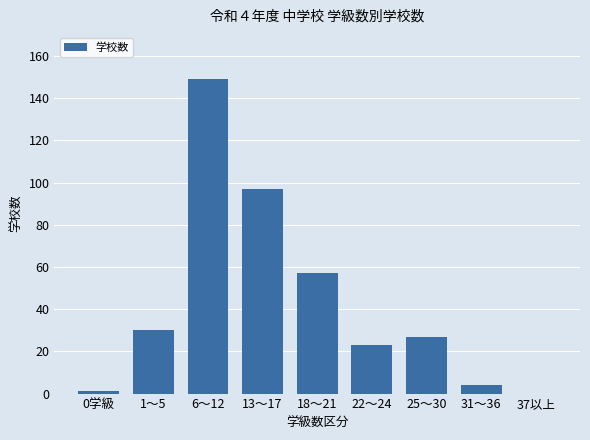

Reading right to left, transcribe all the data shown in this chart.

37以上=0	31～36=4	25～30=27	22～24=23	18～21=57	13～17=97	6～12=149	1～5=30	0学級=1